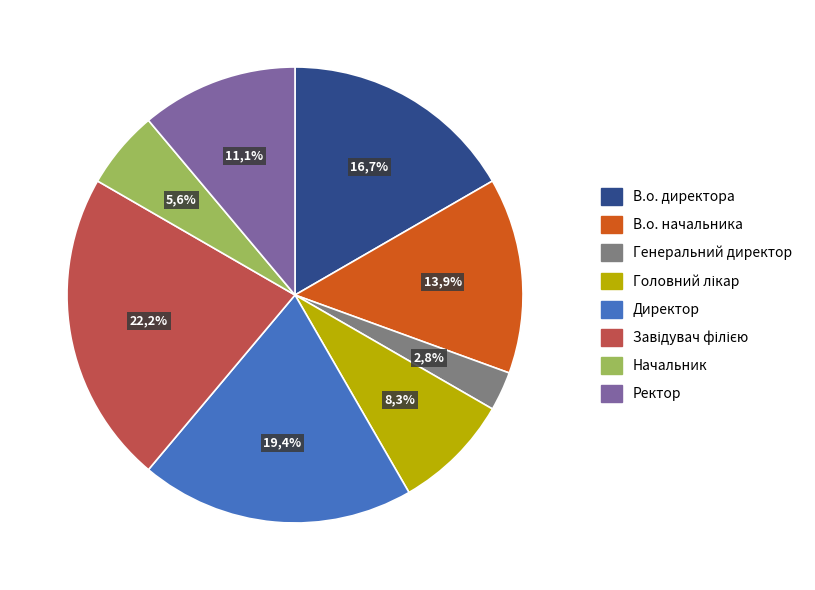

Is В.о. начальника the majority of the pie?

No